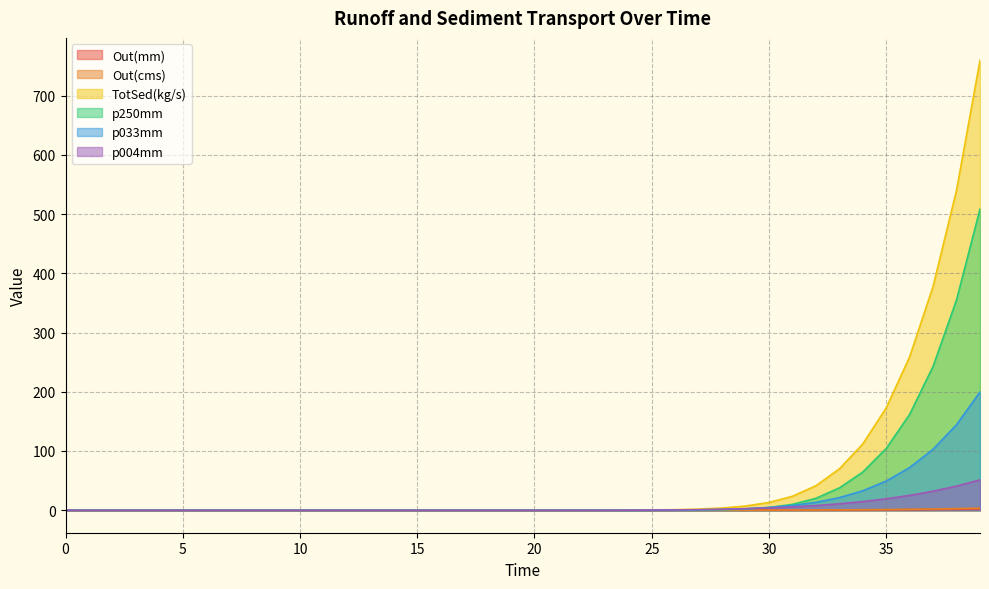

What is the value of the Out(cms) point at the 33rd from the left?

0.4